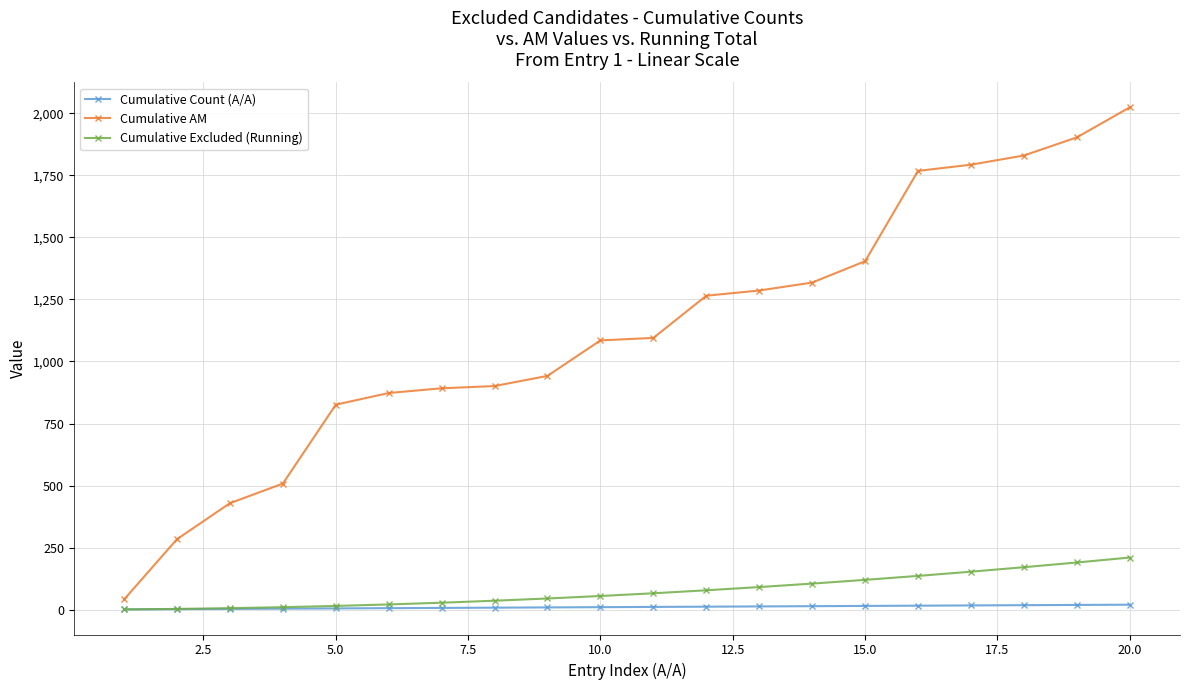

Which series has the largest range (max minus min)?

Cumulative ΑΜ